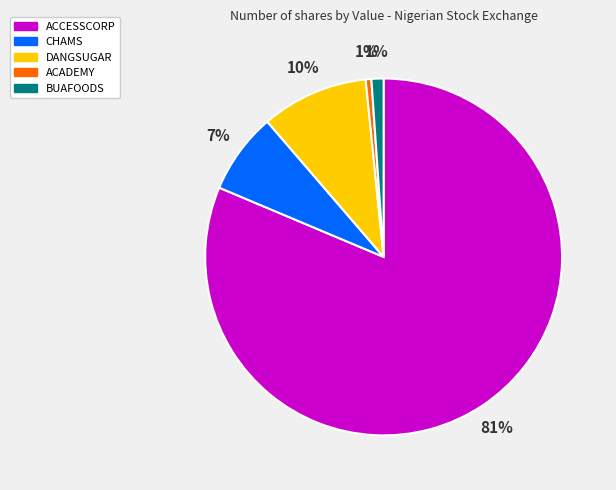

Which category has the biggest portion of the pie?

ACCESSCORP